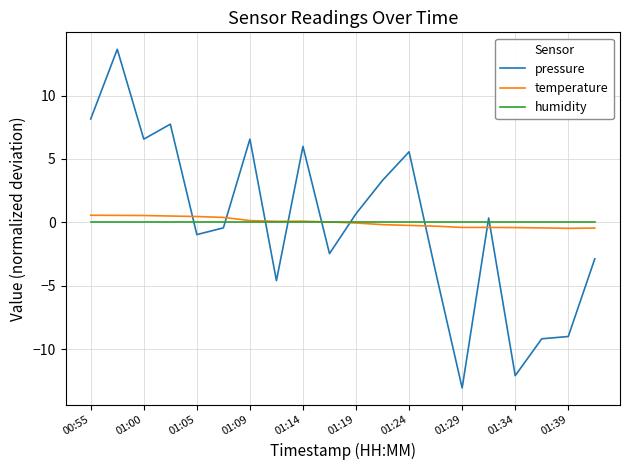

What is the maximum value shown in the chart?

13.7